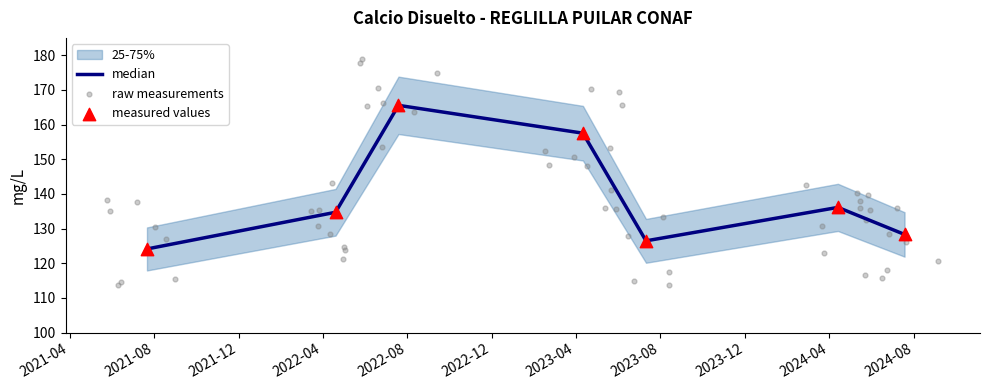

What is the change in value from 2022-07-19 11:12:00 to 2023-07-11 13:53:00?

-39.1